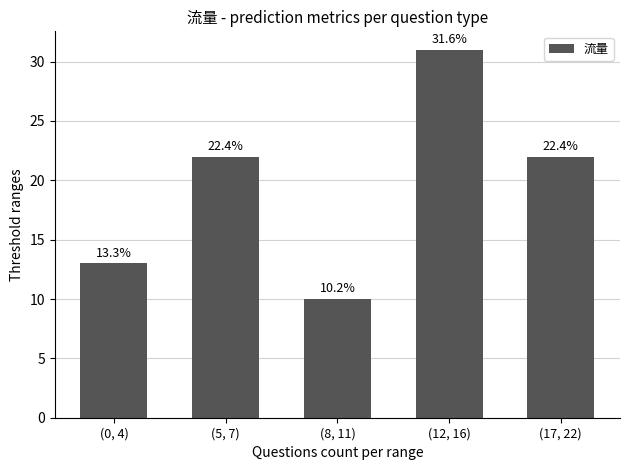

How many bars are there in total?

5